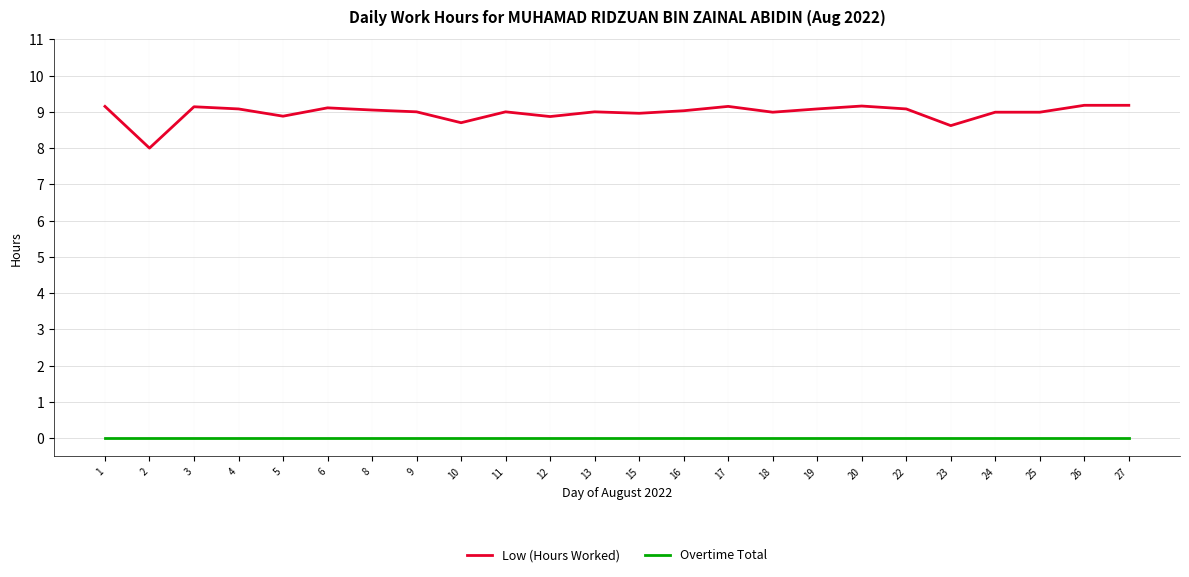

True or false: Overtime Total and Low (Hours Worked) intersect in this chart.

False